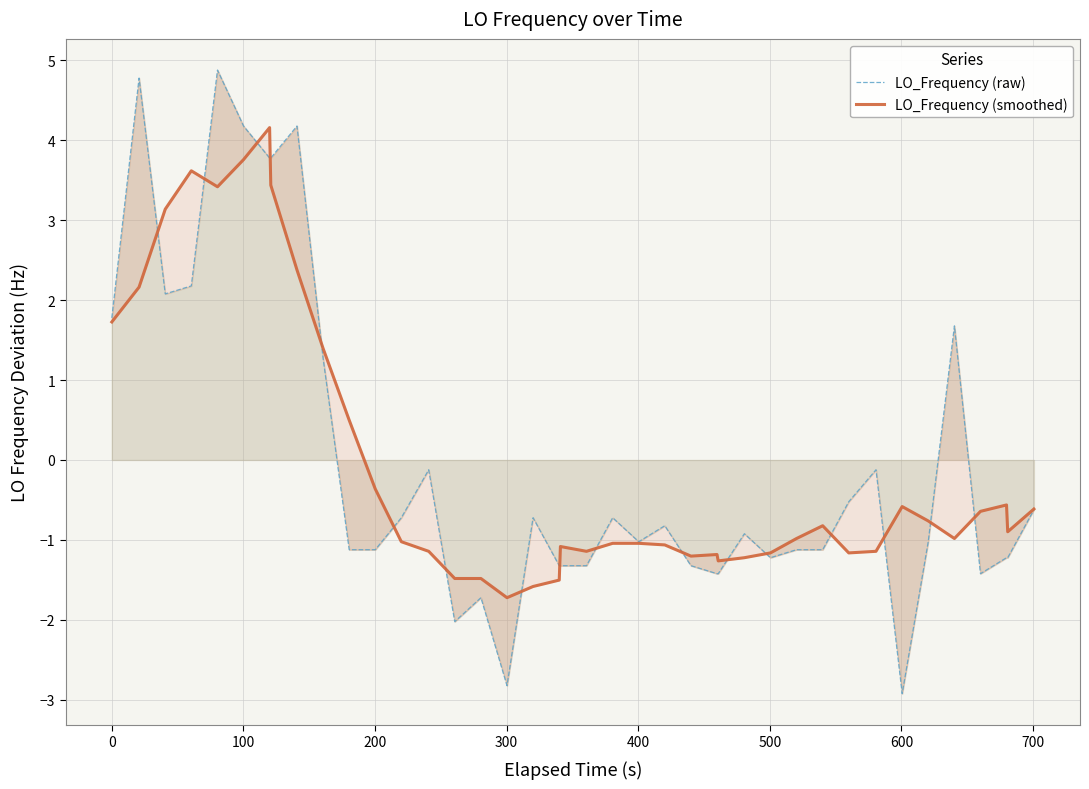

Reading left to right, list all the values displayed in this chart.

LO_Frequency (raw): 1.8	4.8	2.1	2.2	4.9	4.2	3.8	3.8	4.2	1.3	-1.1	-1.1	-0.7	-0.1	-2.0	-1.7	-2.8	-0.7	-1.3	-1.3	-1.3	-0.7	-1.0	-0.8	-1.3	-1.4	-1.4	-0.9	-1.2	-1.1	-1.1	-0.5	-0.1	-2.9	-1.0	1.7	-1.4	-1.2	-1.2	-0.6
LO_Frequency (smoothed): 1.7	2.2	3.1	3.6	3.4	3.8	4.2	3.4	2.4	1.4	0.5	-0.4	-1.0	-1.1	-1.5	-1.5	-1.7	-1.6	-1.5	-1.1	-1.1	-1.0	-1.0	-1.1	-1.2	-1.2	-1.3	-1.2	-1.2	-1.0	-0.8	-1.2	-1.1	-0.6	-0.8	-1.0	-0.6	-0.6	-0.9	-0.6